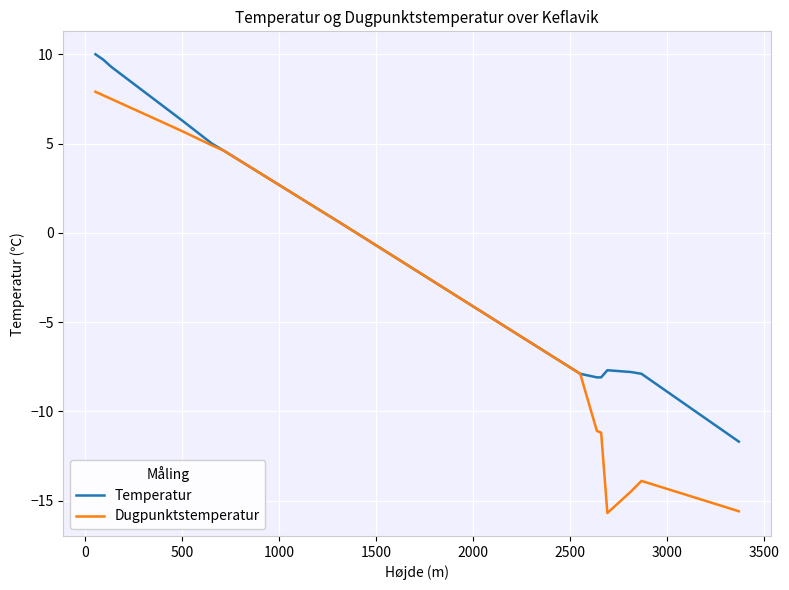

List the series in order of their peak value, highest first.

Temperatur, Dugpunktstemperatur